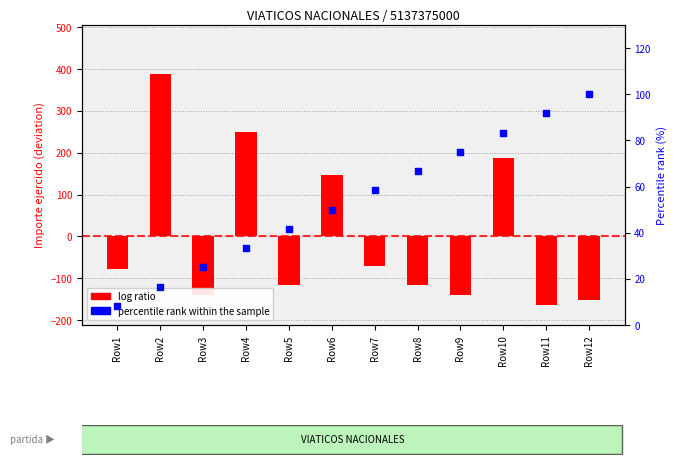

What is the total value across all series at Row7?

-13.3